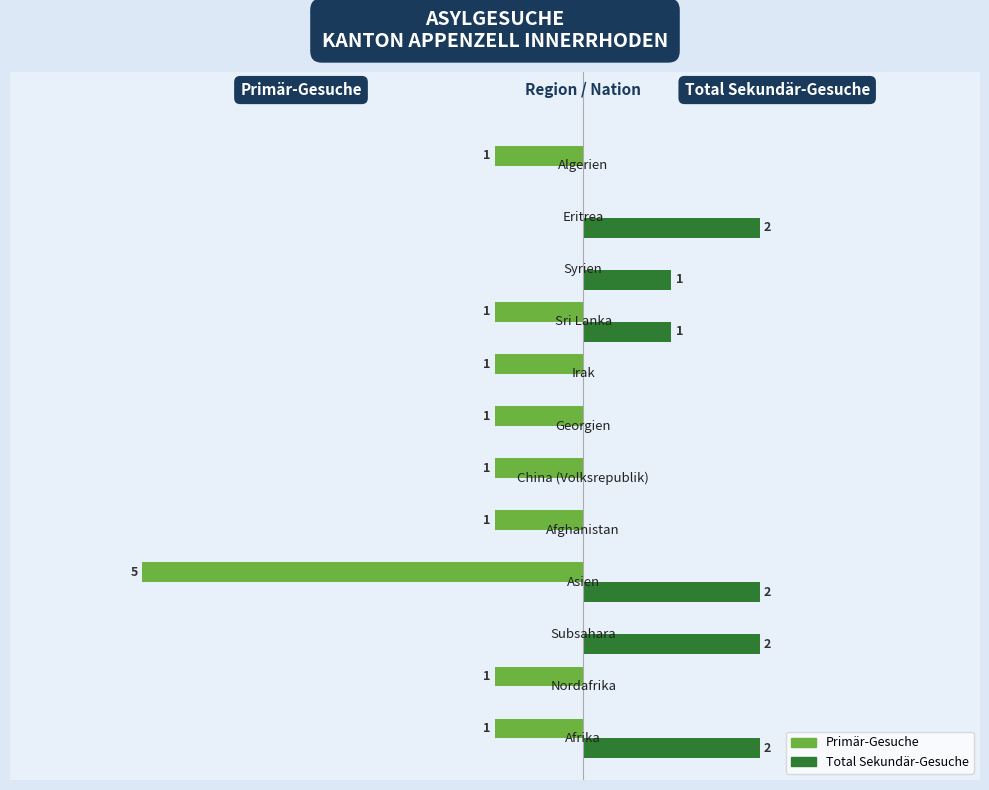

Which series has the largest total across all categories?

Total Sekundär-Gesuche